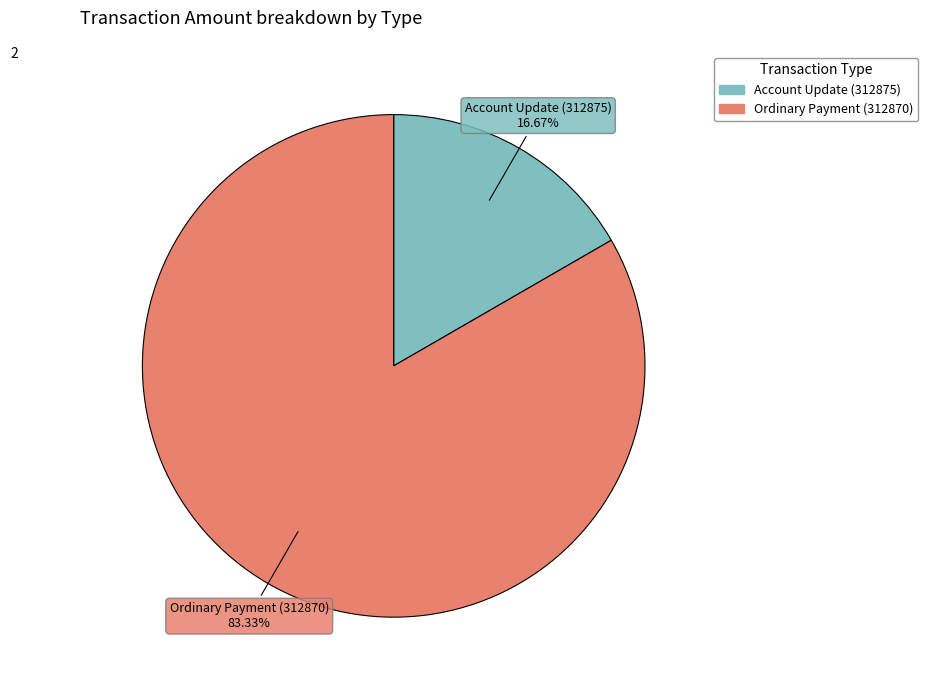

What is the ratio of the value at Ordinary Payment (312870) to the value at Account Update (312875)?

5.0